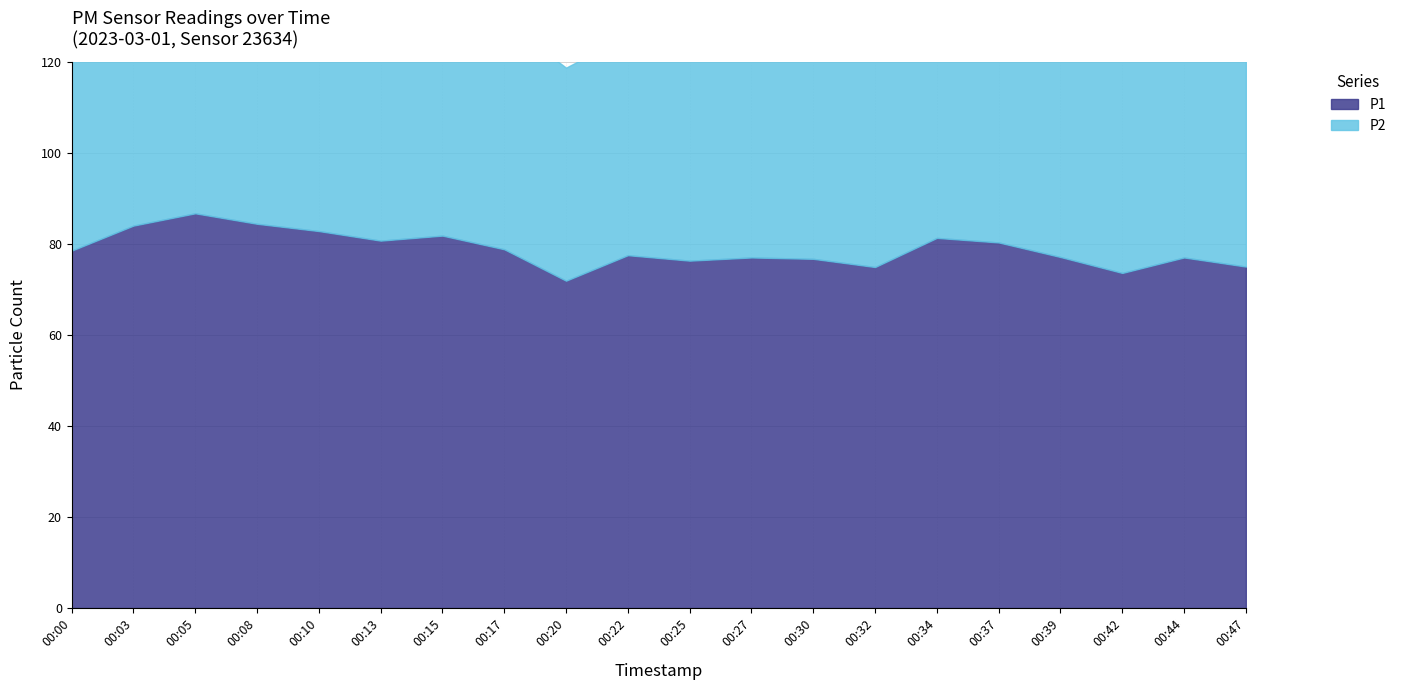

How many data points in P1 are above 78?

10